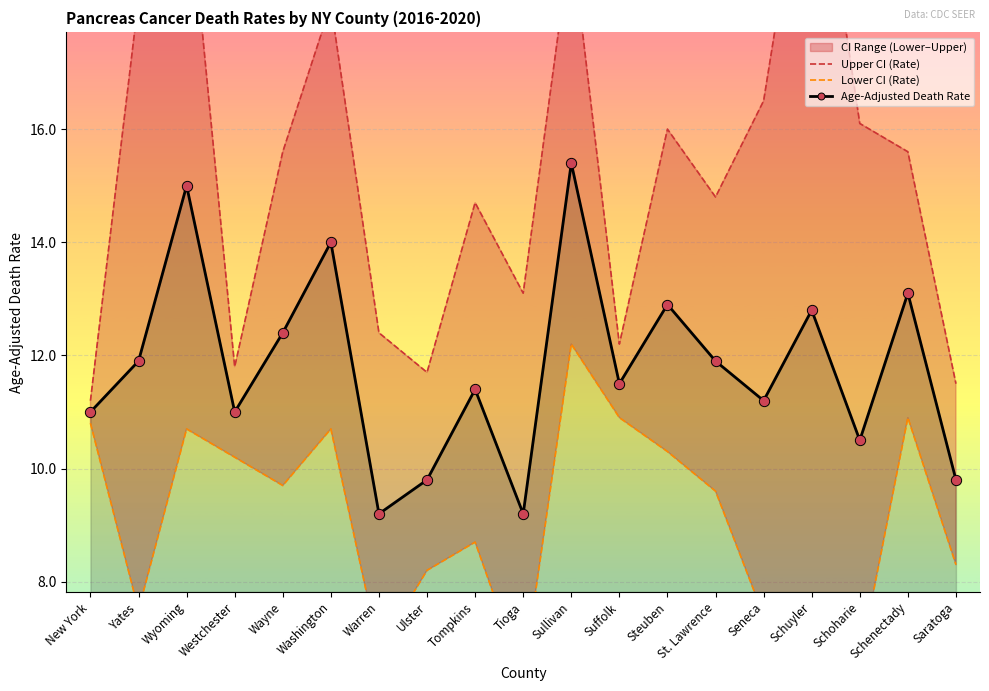

At which category is the sum across all series the highest?

Sullivan